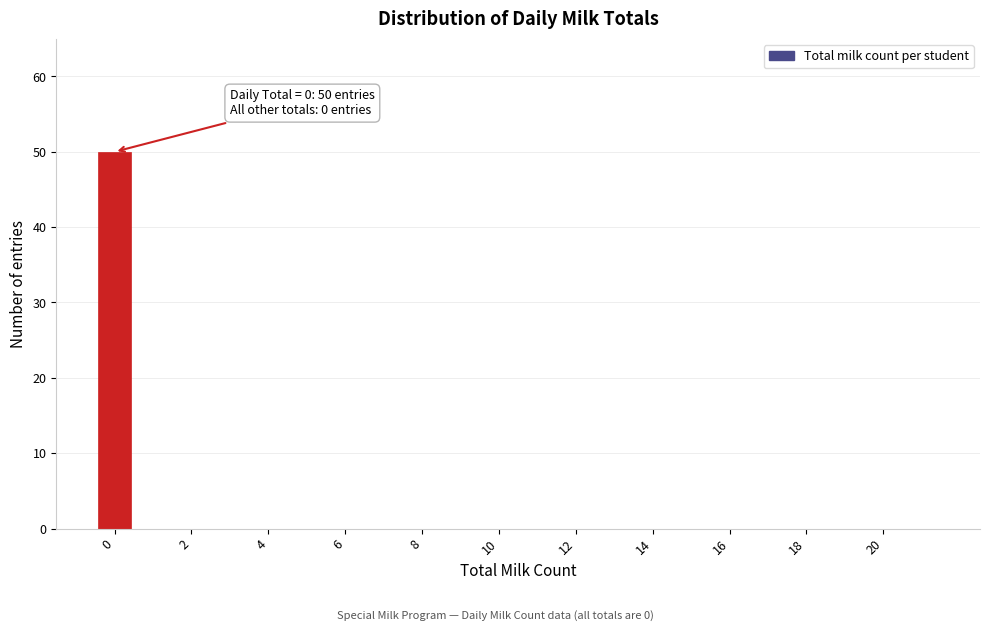

Over which range of the x-axis is the bar tallest?

-0.5 to 0.5